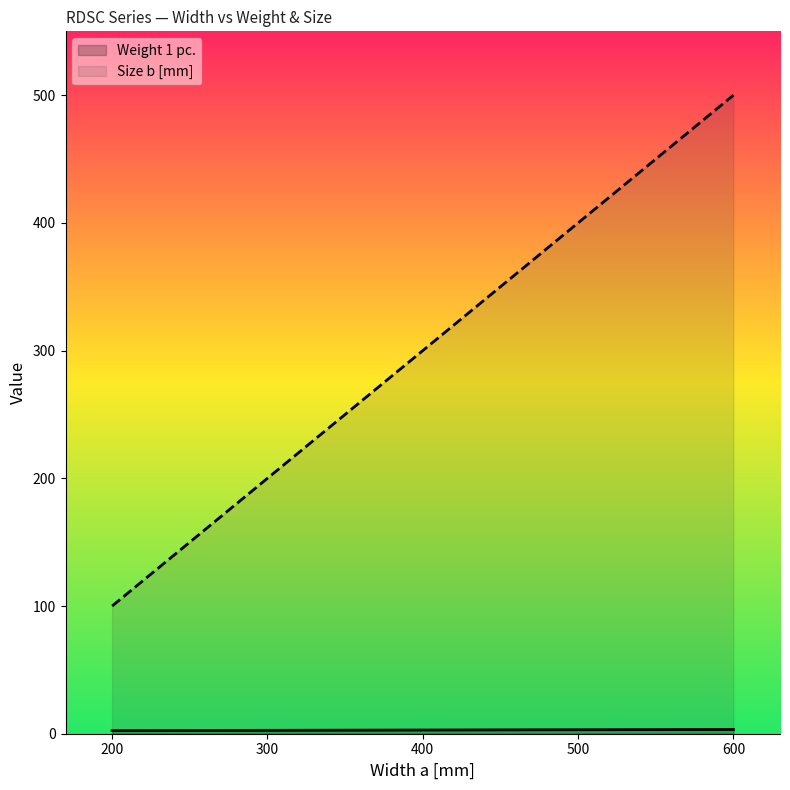

Reading right to left, what are all the values shown in this chart?

Weight 1 pc.: 600=3.3	500=3.1	400=2.9	300=2.6	200=2.4
Size b [mm]: 600=500.0	500=400.0	400=300.0	300=200.0	200=100.0